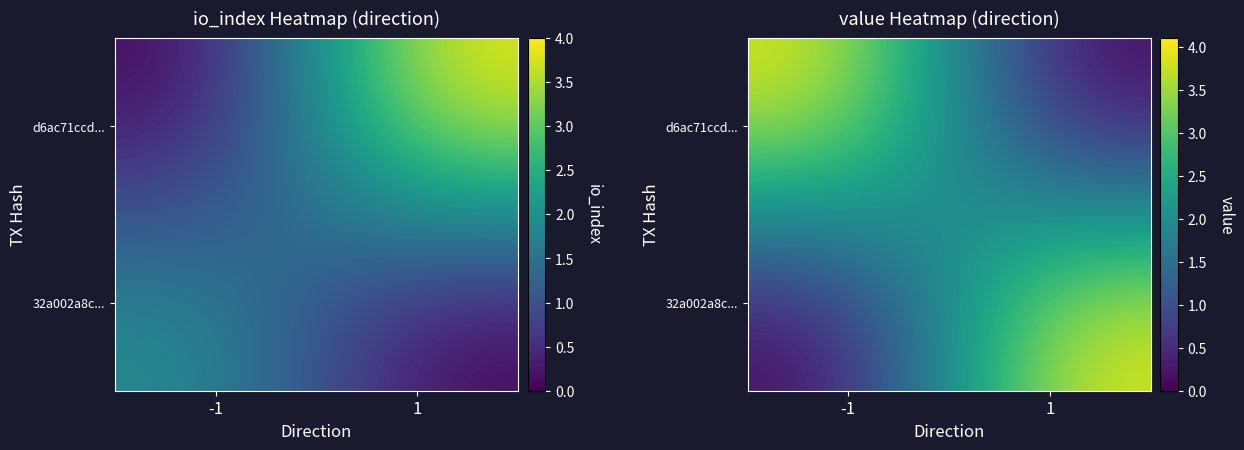

What is the sum of the d6ac71ccd... values at -1 and 1?

4.0